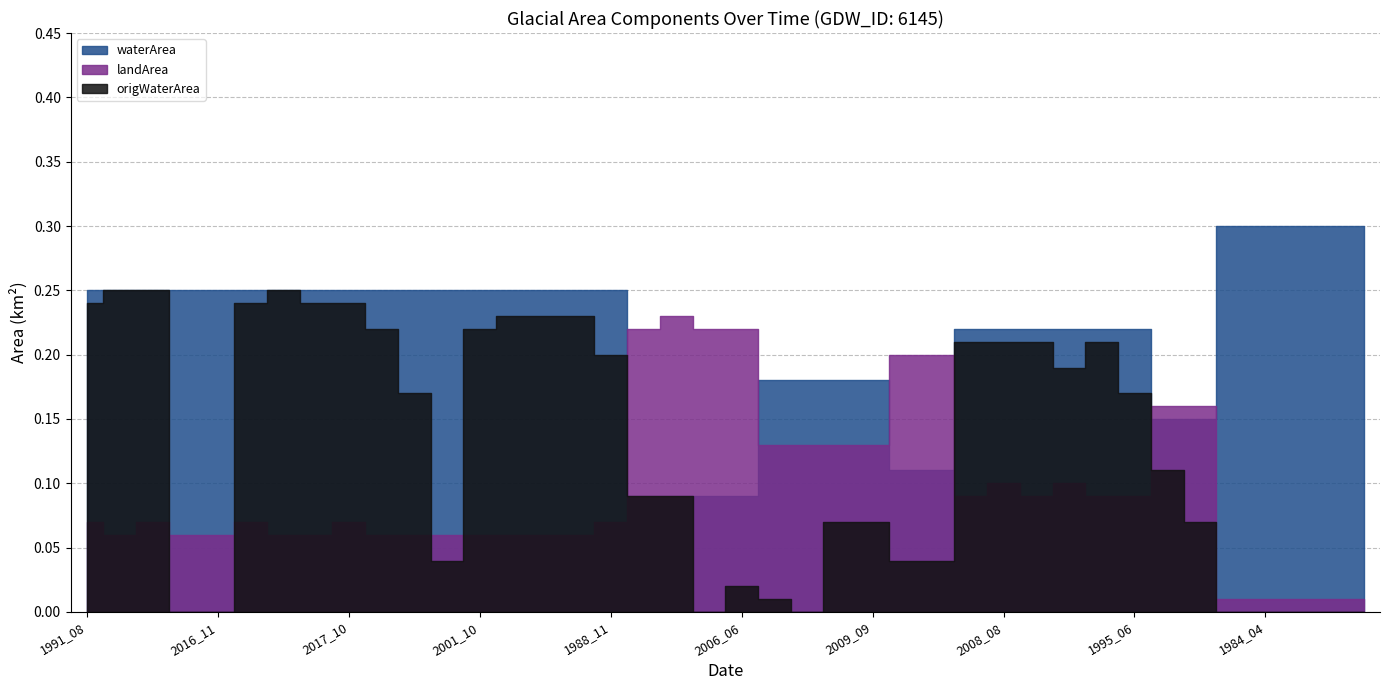

The origWaterArea series shows 0.1 at 2008_06. True or false?

False